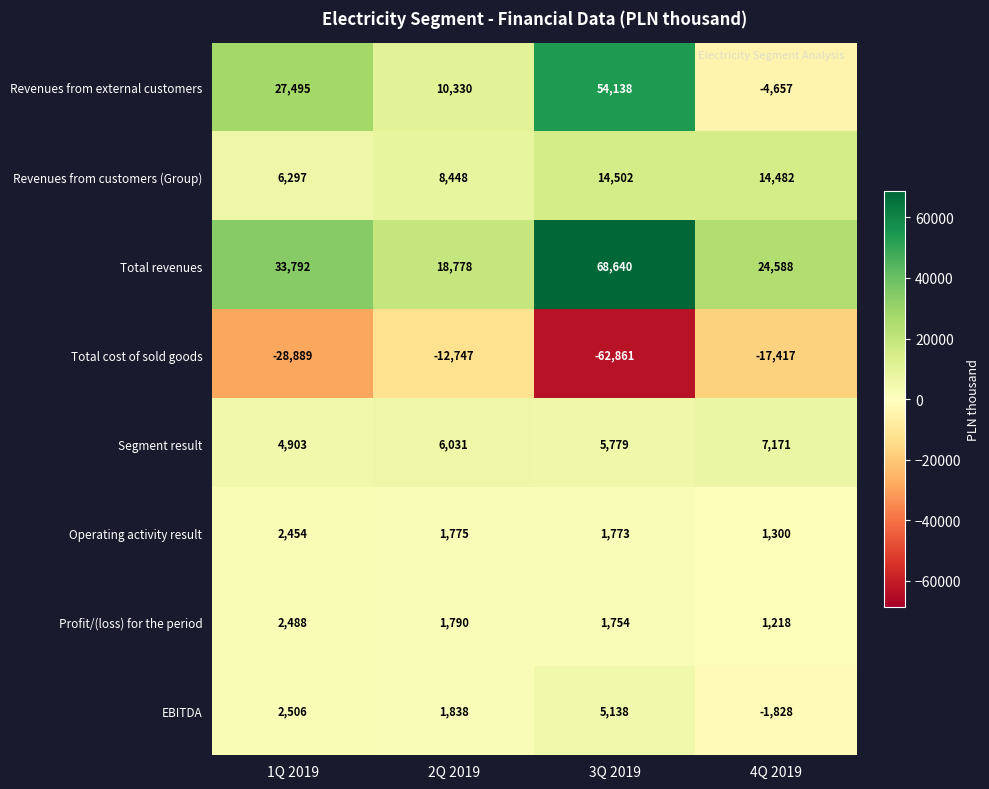

Which series has the largest total across all categories?

Total revenues